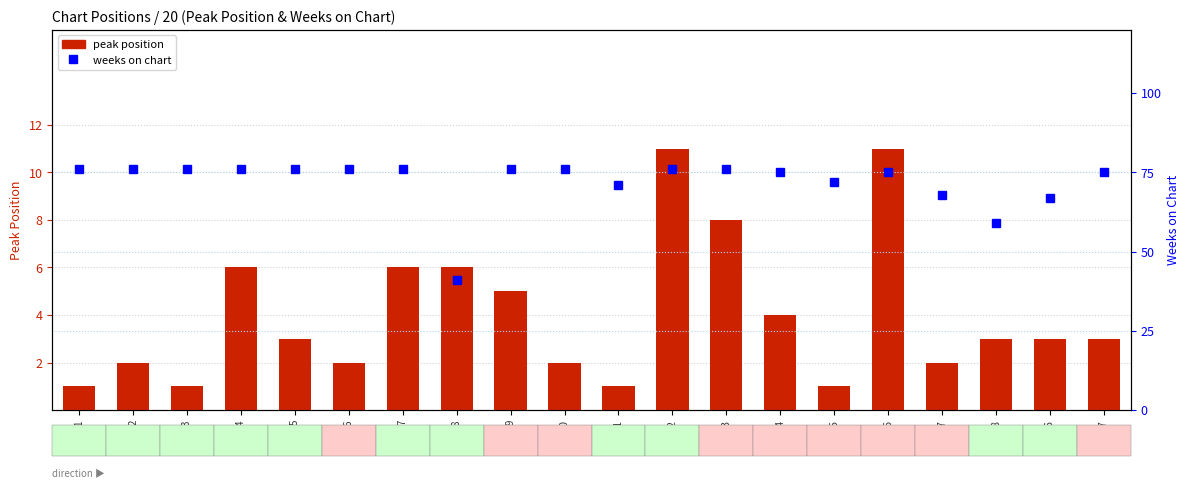

List the series in order of their peak value, highest first.

weeks on chart, peak position